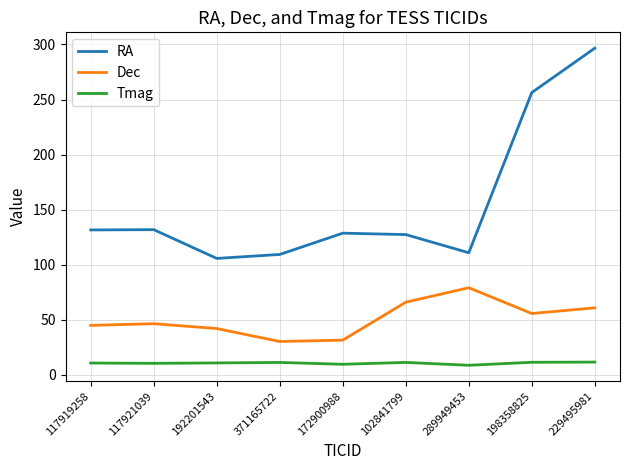

True or false: Tmag and Dec intersect in this chart.

False